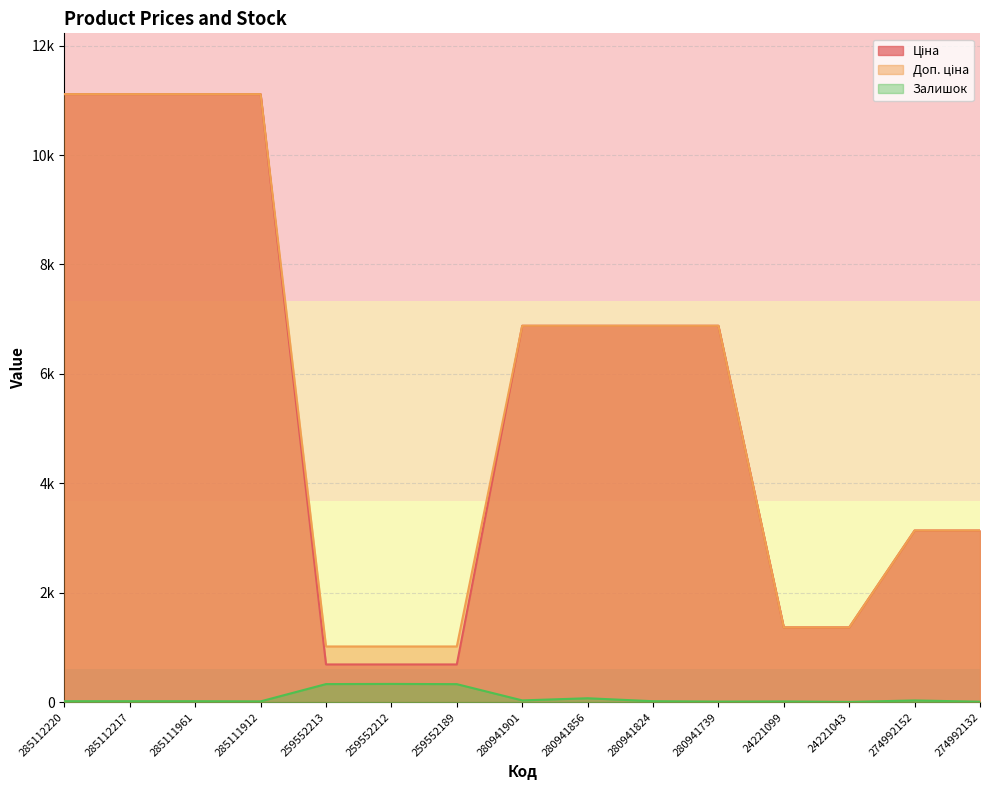

The value of Ціна at 285112217 is 11113.6. True or false?

True